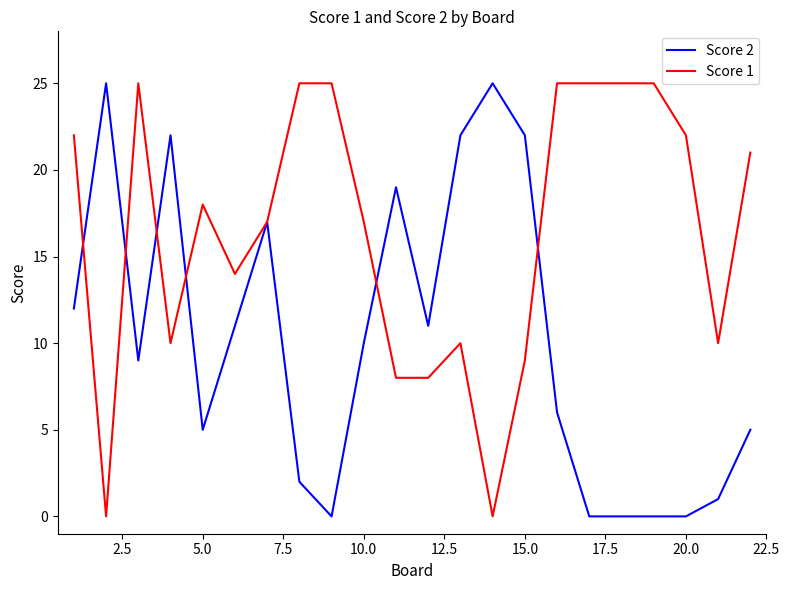

What are all the series names shown in the legend?

Score 2, Score 1